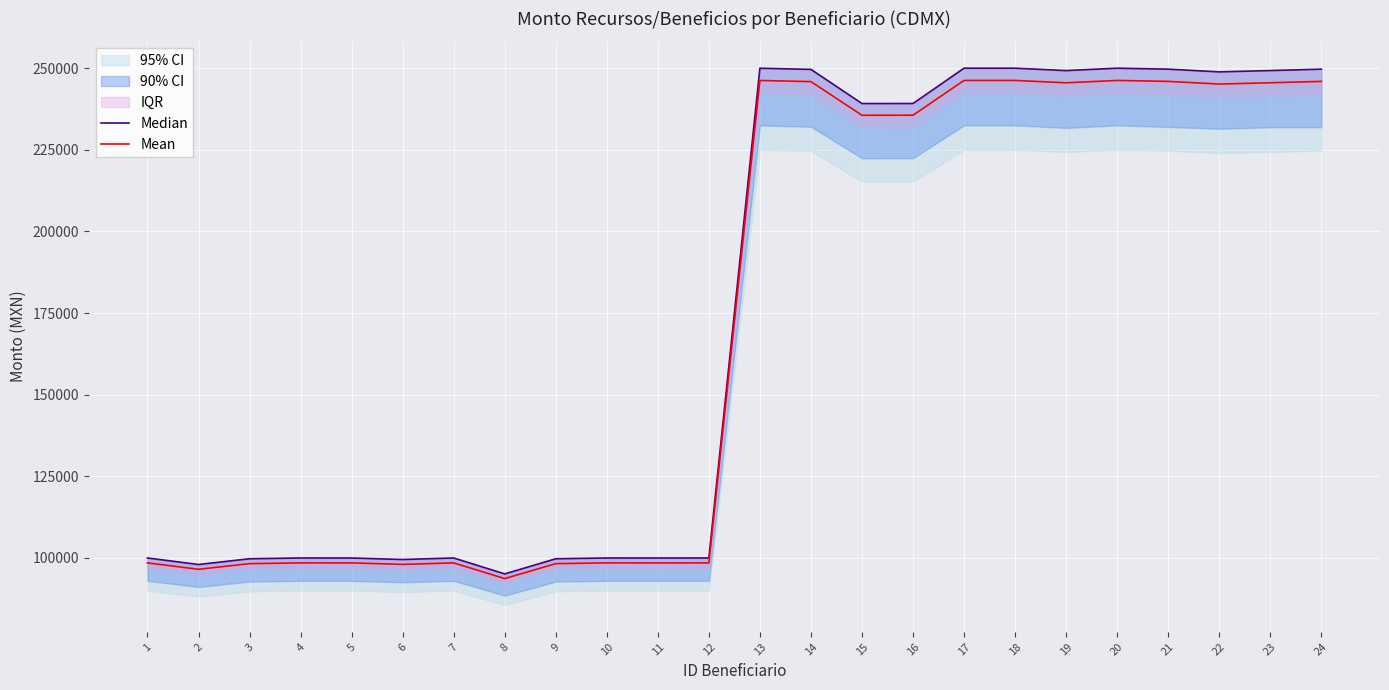

List the labels in order of Median value, smallest first.

8, 2, 6, 3, 9, 5, 11, 1, 4, 7, 10, 12, 15, 16, 22, 19, 23, 14, 24, 21, 13, 17, 18, 20